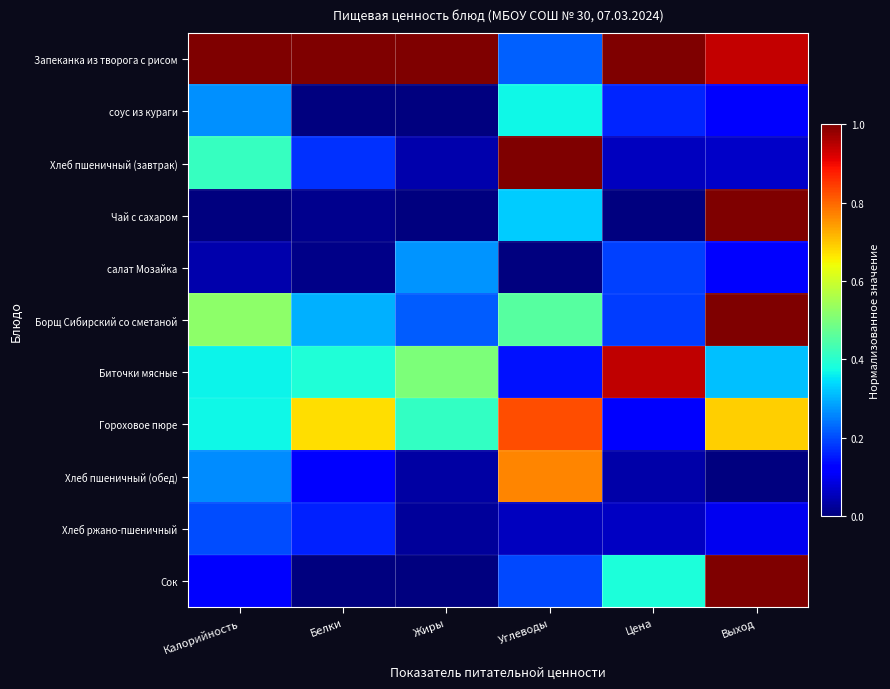

At which category does the chart reach its minimum across all series?

Белки